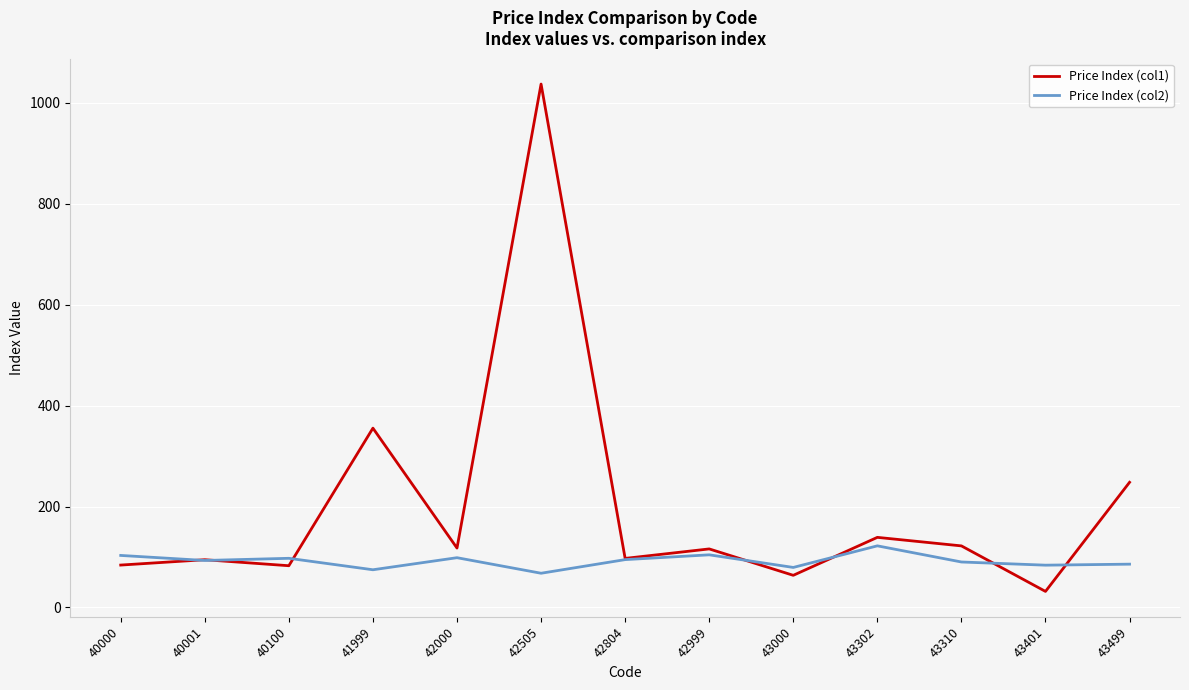

True or false: Price Index (col2) has a value of 34.1 at 43302.

False